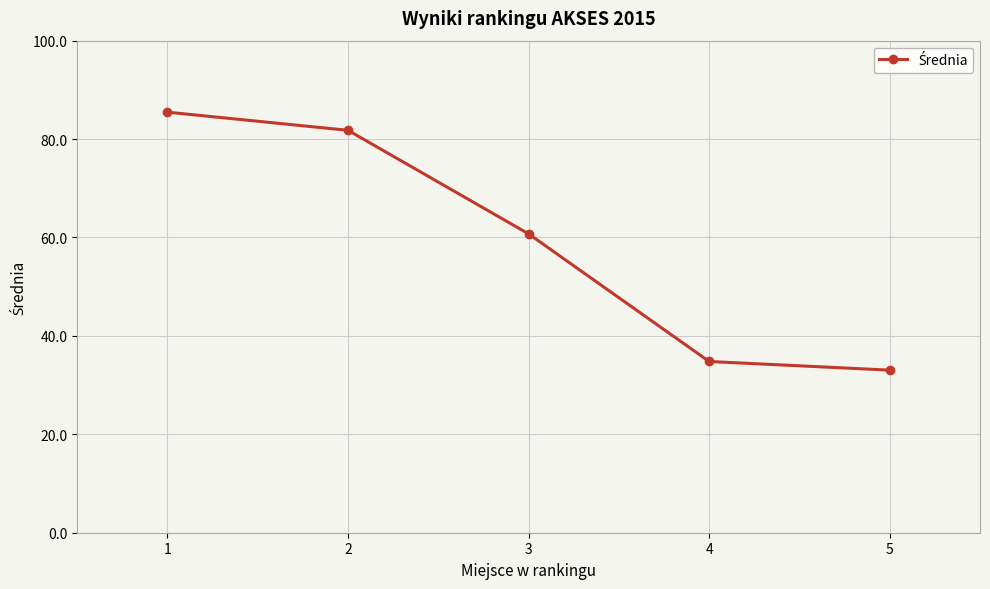

Which has a higher value, 2 or 5?

2